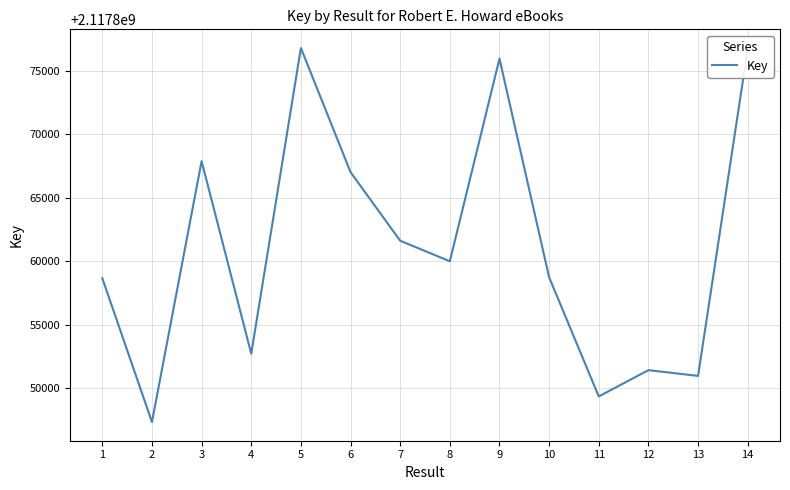

Where does the data first go above 2117860009?

3